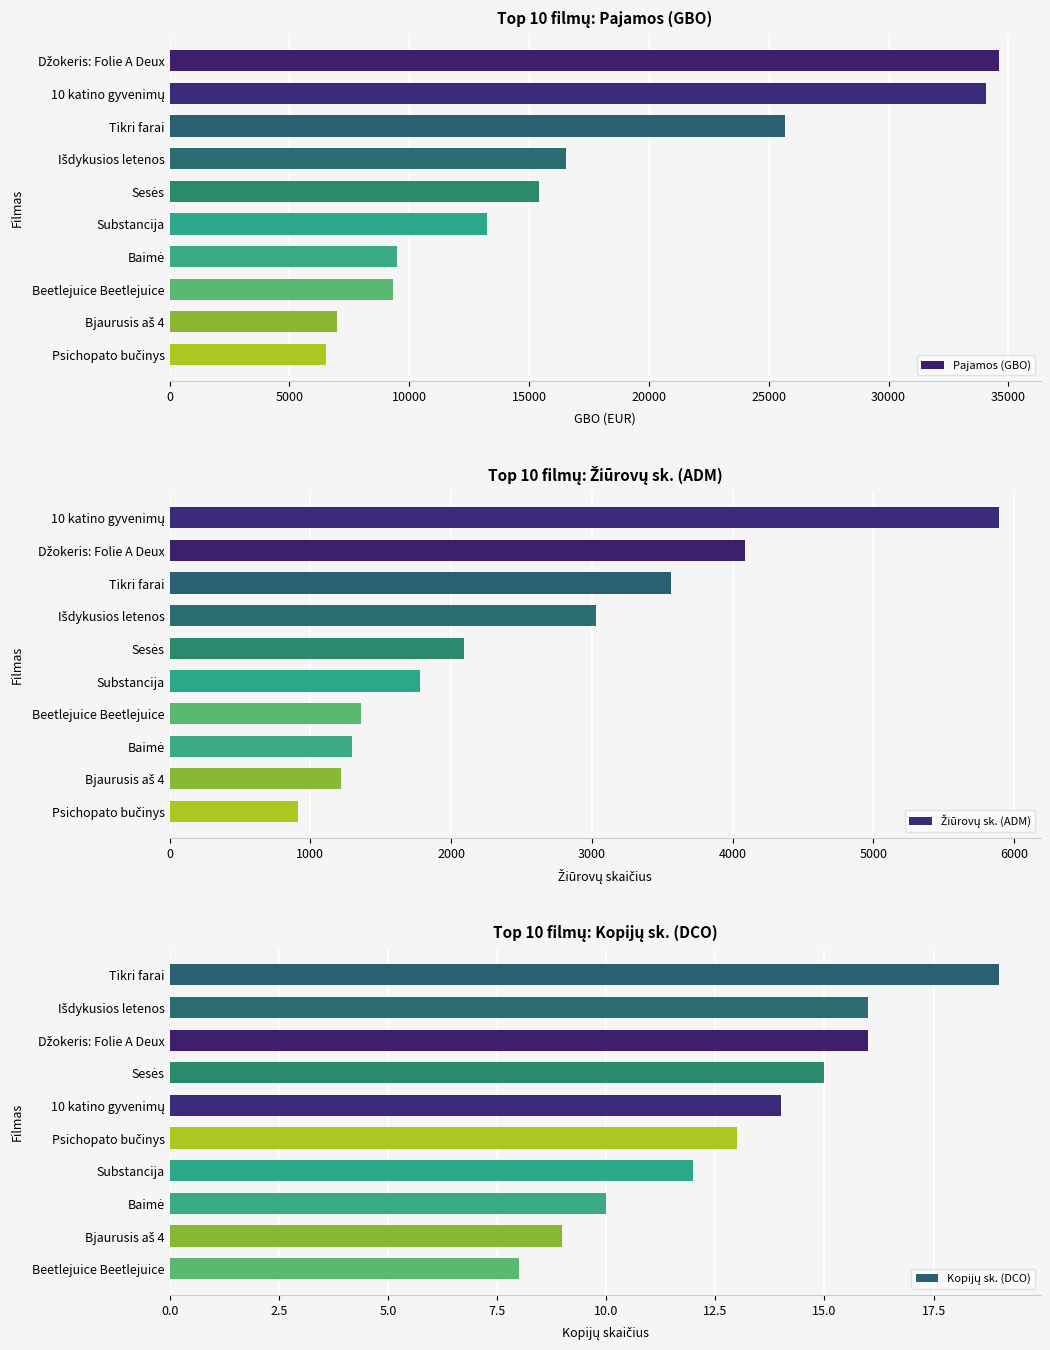

How many bars are there in total?

30